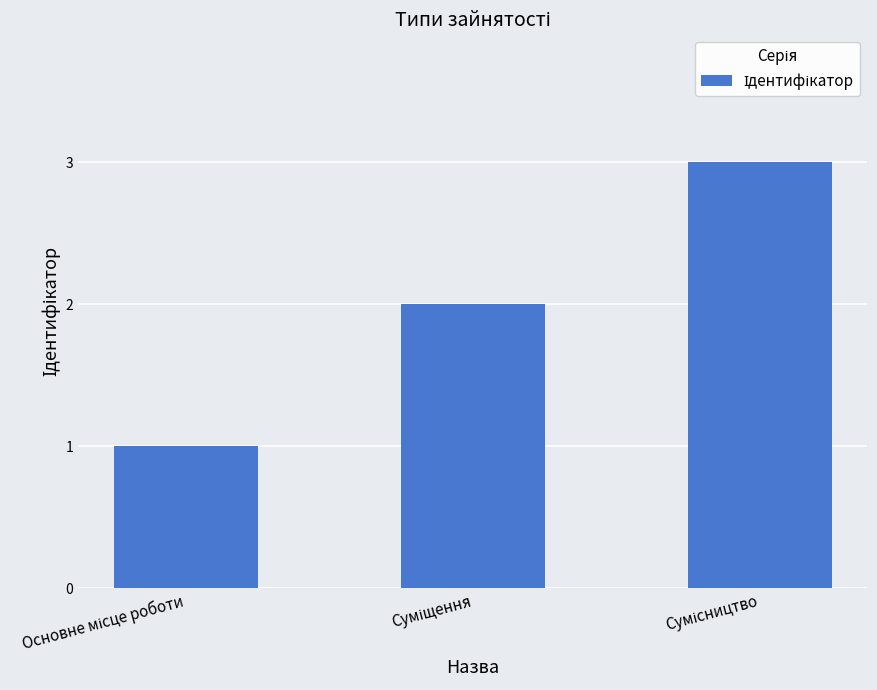

What is the sum of all values?

6